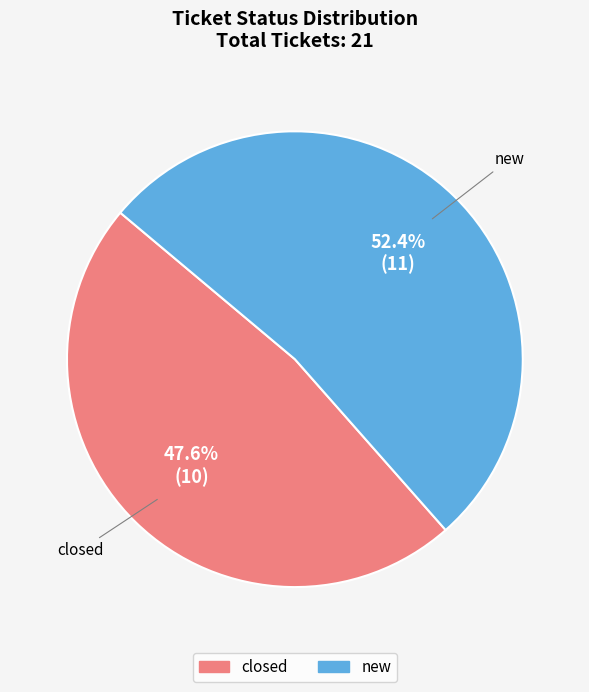

To the nearest percent, what is the difference between the largest and smallest slice percentages?

5%